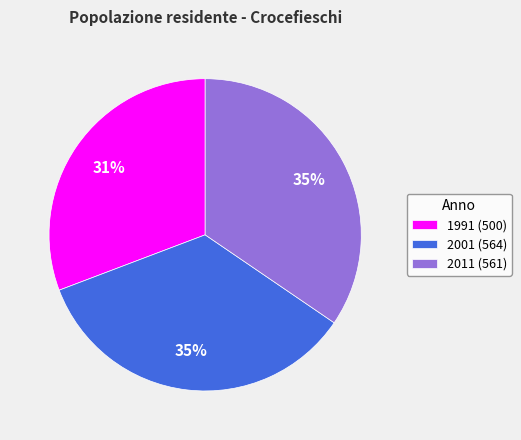

To the nearest percent, what percentage of the pie is 2001?

35%